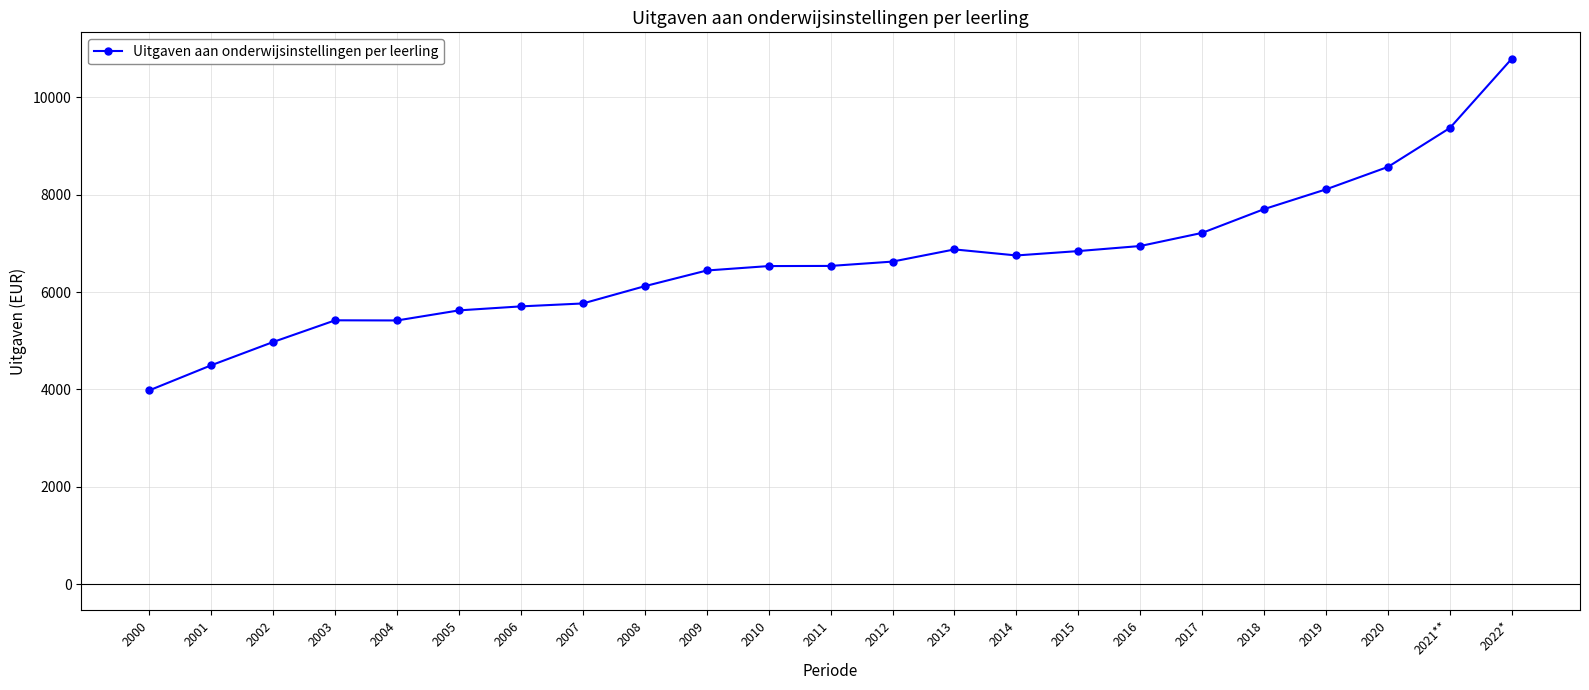

Read the value at 2013.

6875